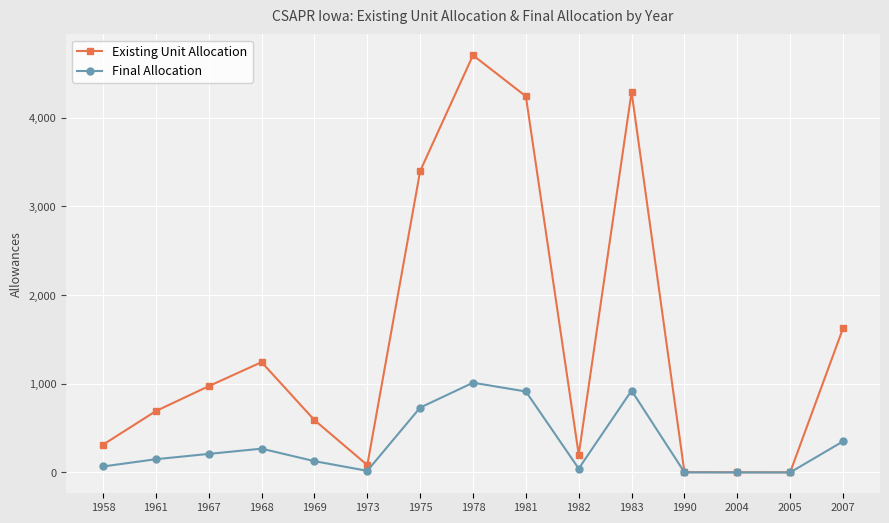

Where is the first local minimum for Final Allocation?

1973